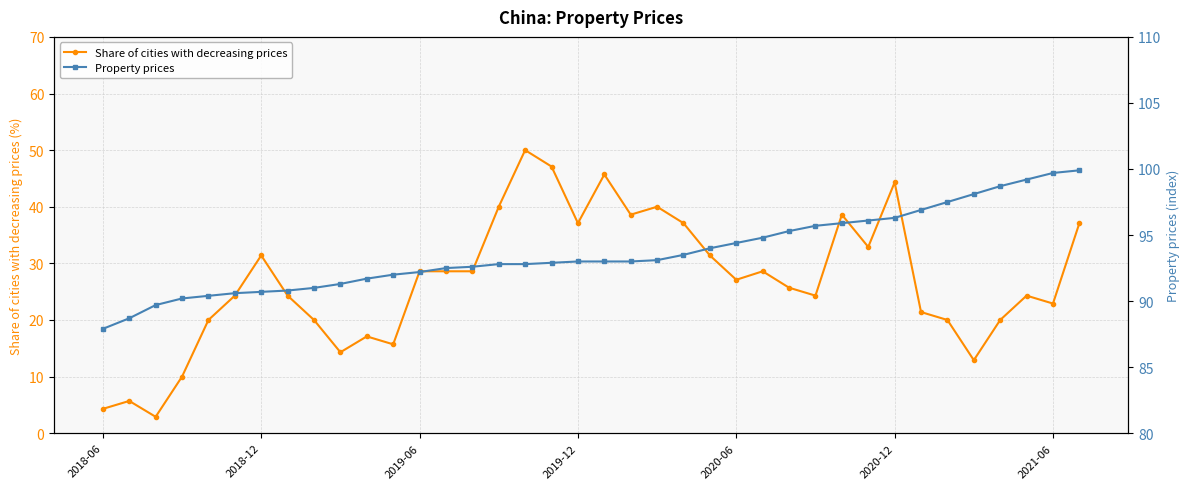

At how many categories does at least one series exceed 21?

38